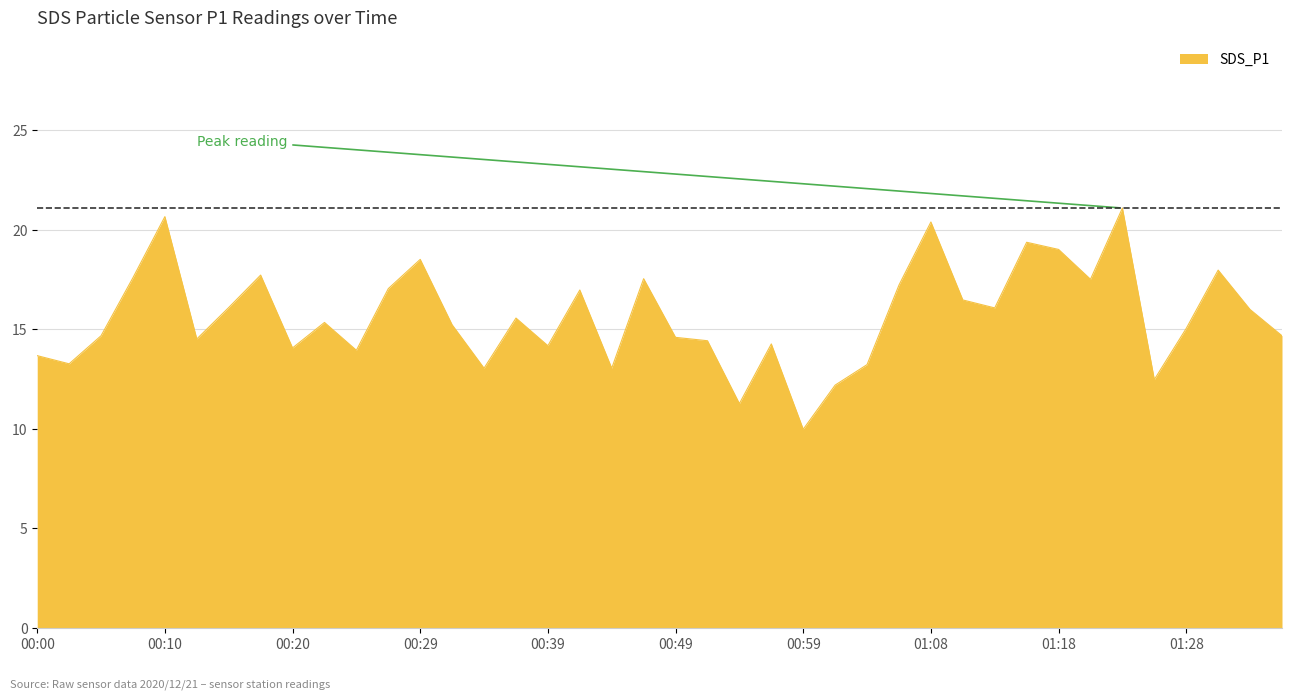

What is the greatest value displayed?

21.1